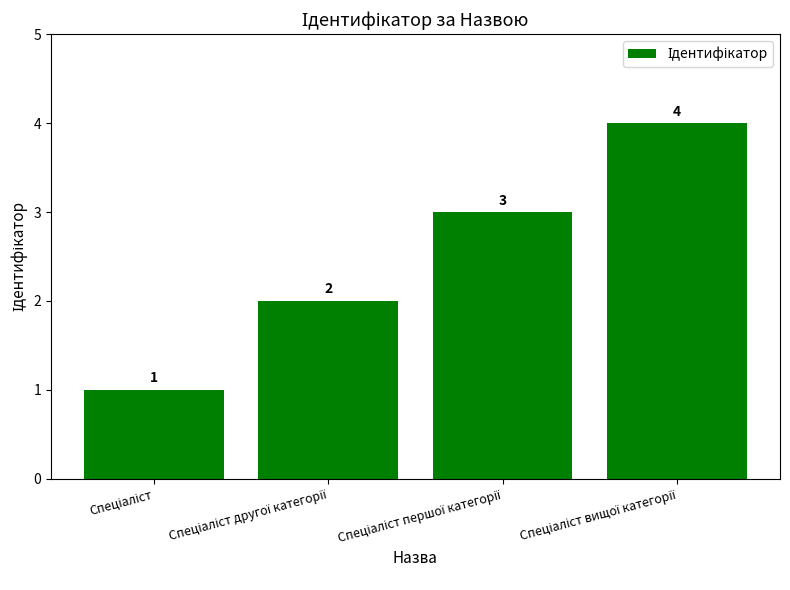

How many values are below 3?

2